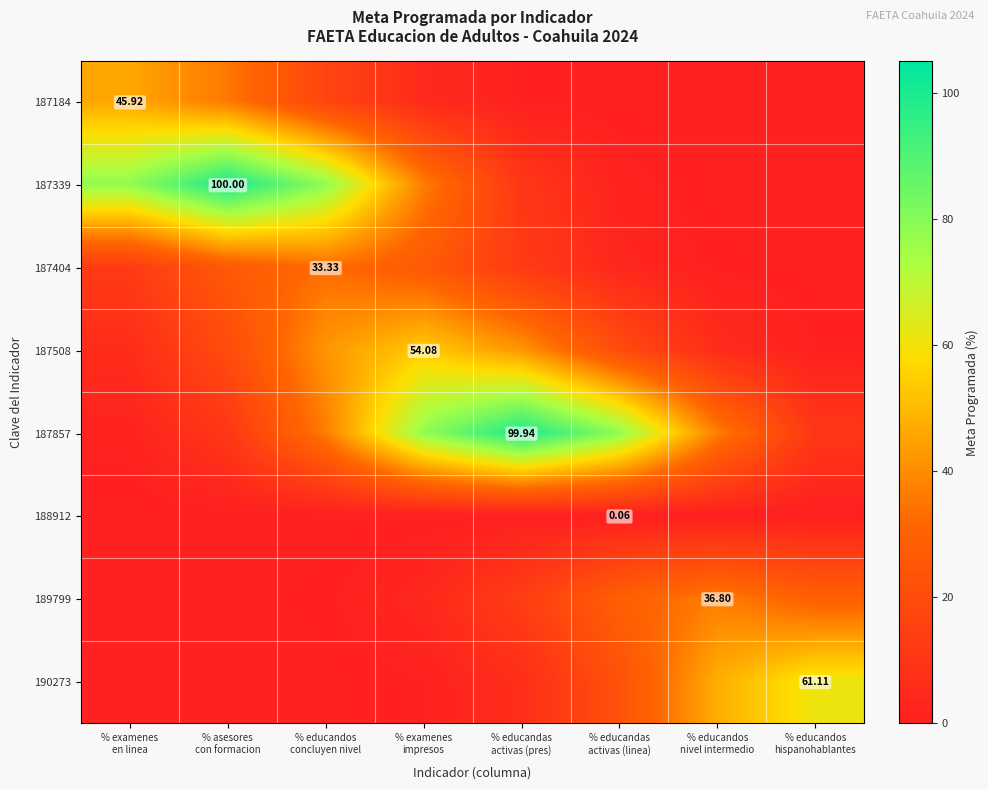

How many data points in 190273 are above 6?

4